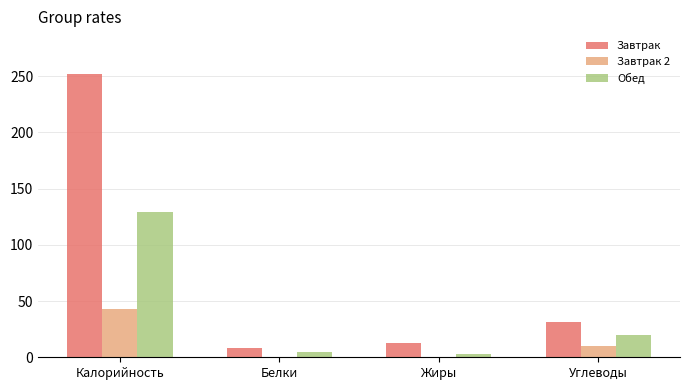

Where is Обед nearest to the value 66?

Углеводы